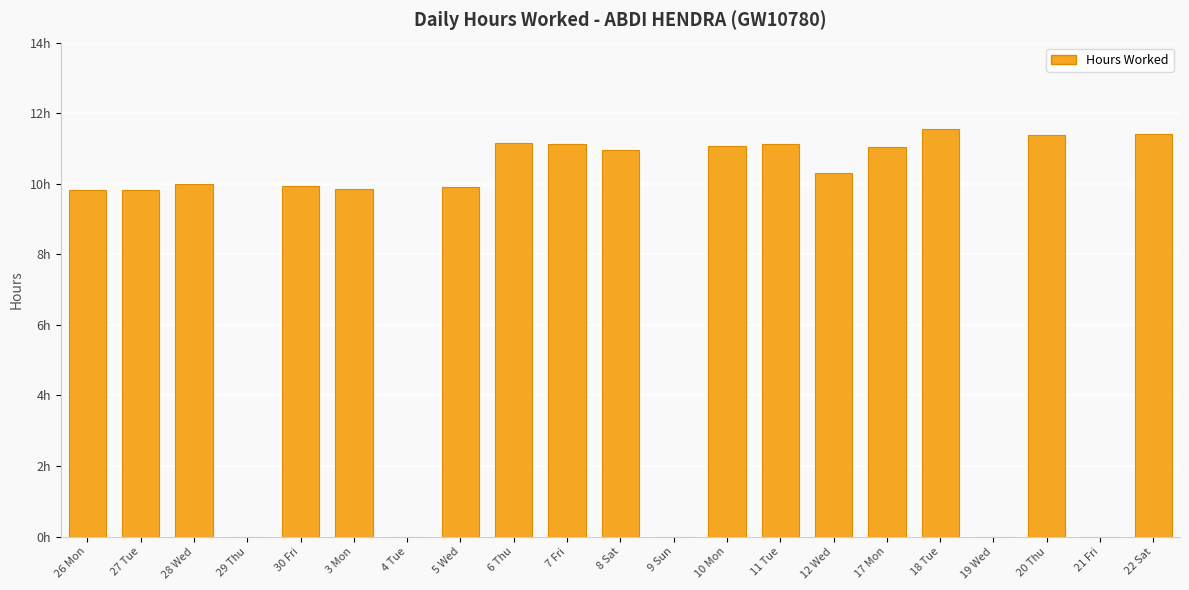

What is the change in value from 28 Wed to 29 Thu?

-10.0